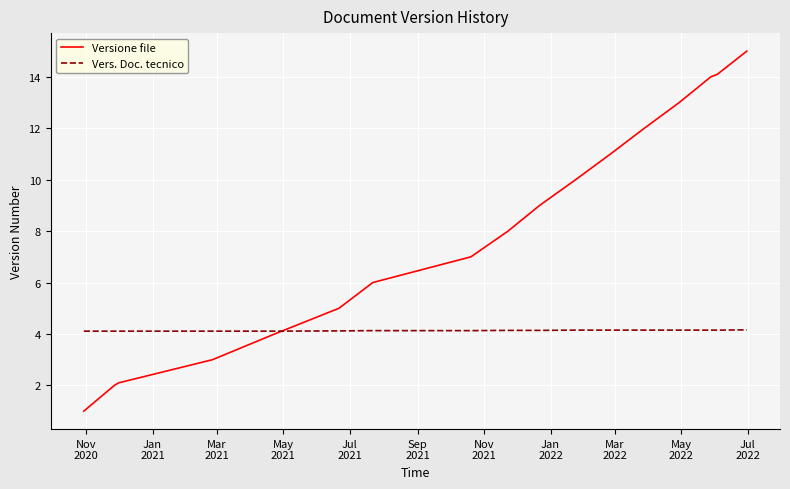

Rank the series by their maximum value, from highest to lowest.

Versione file, Vers. Doc. tecnico